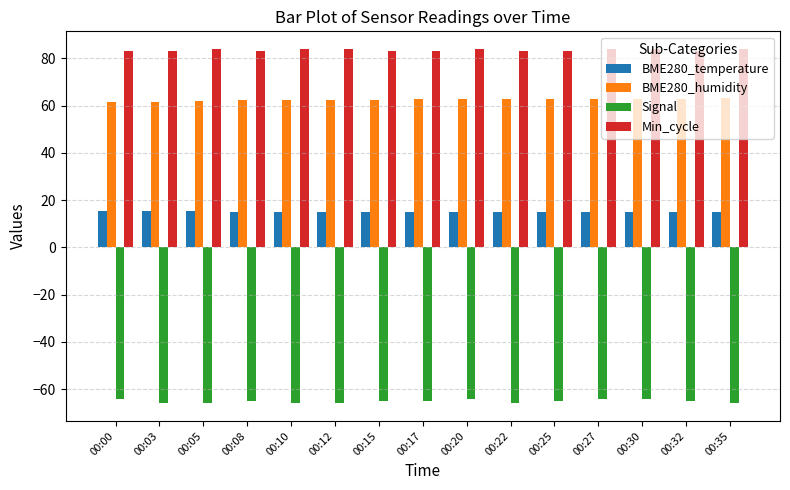

Rank the series by their maximum value, from lowest to highest.

Signal, BME280_temperature, BME280_humidity, Min_cycle